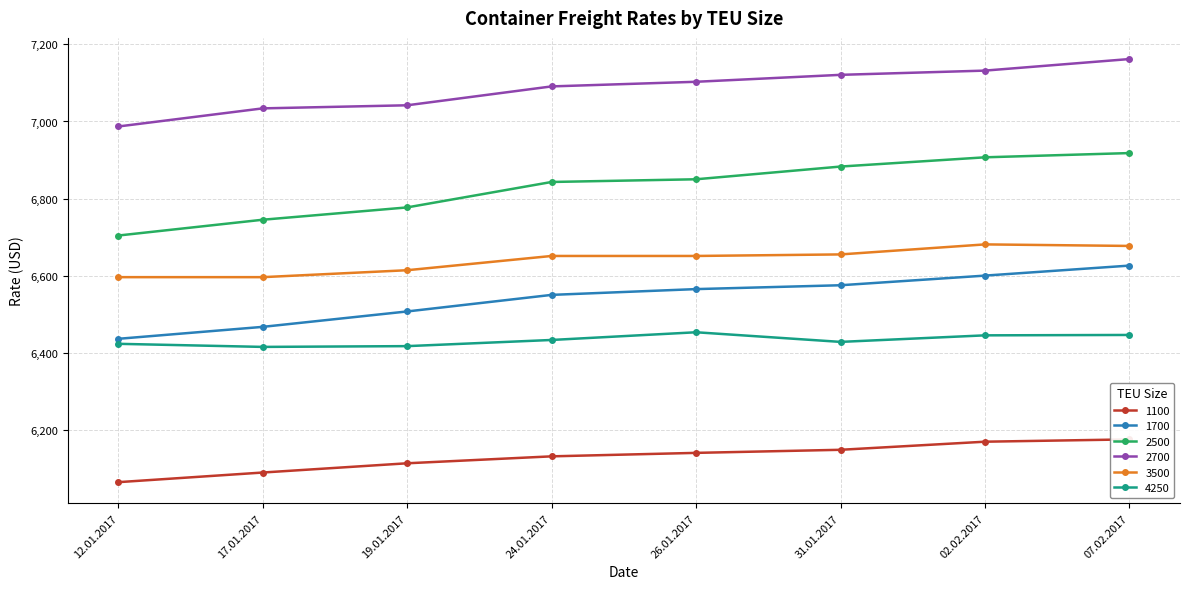

What are all the series names shown in the legend?

1100, 1700, 2500, 2700, 3500, 4250